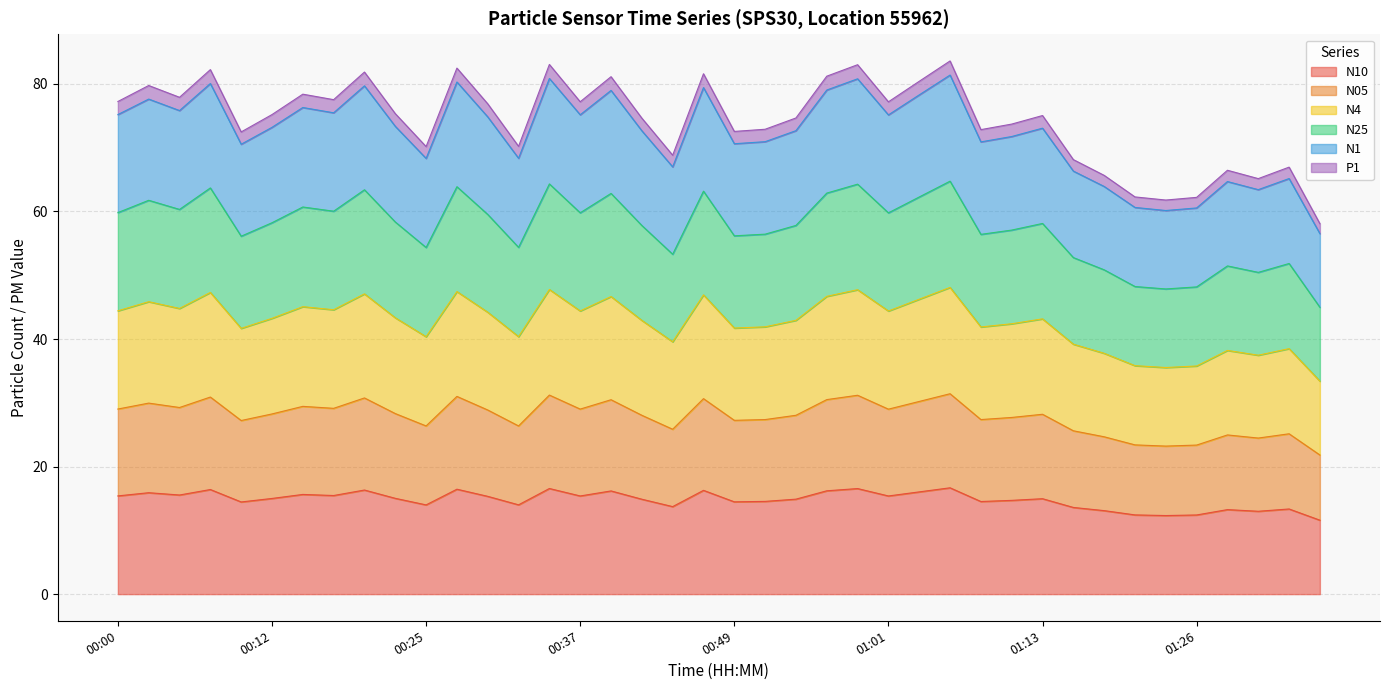

What are all the series names shown in the legend?

N10, N05, N4, N25, N1, P1